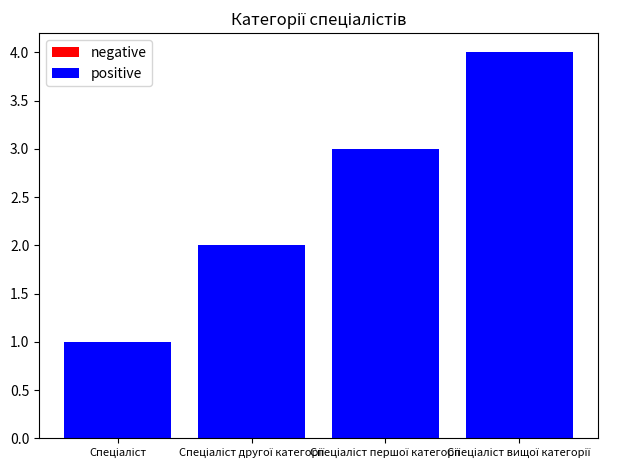

What is the maximum value shown in the chart?

4